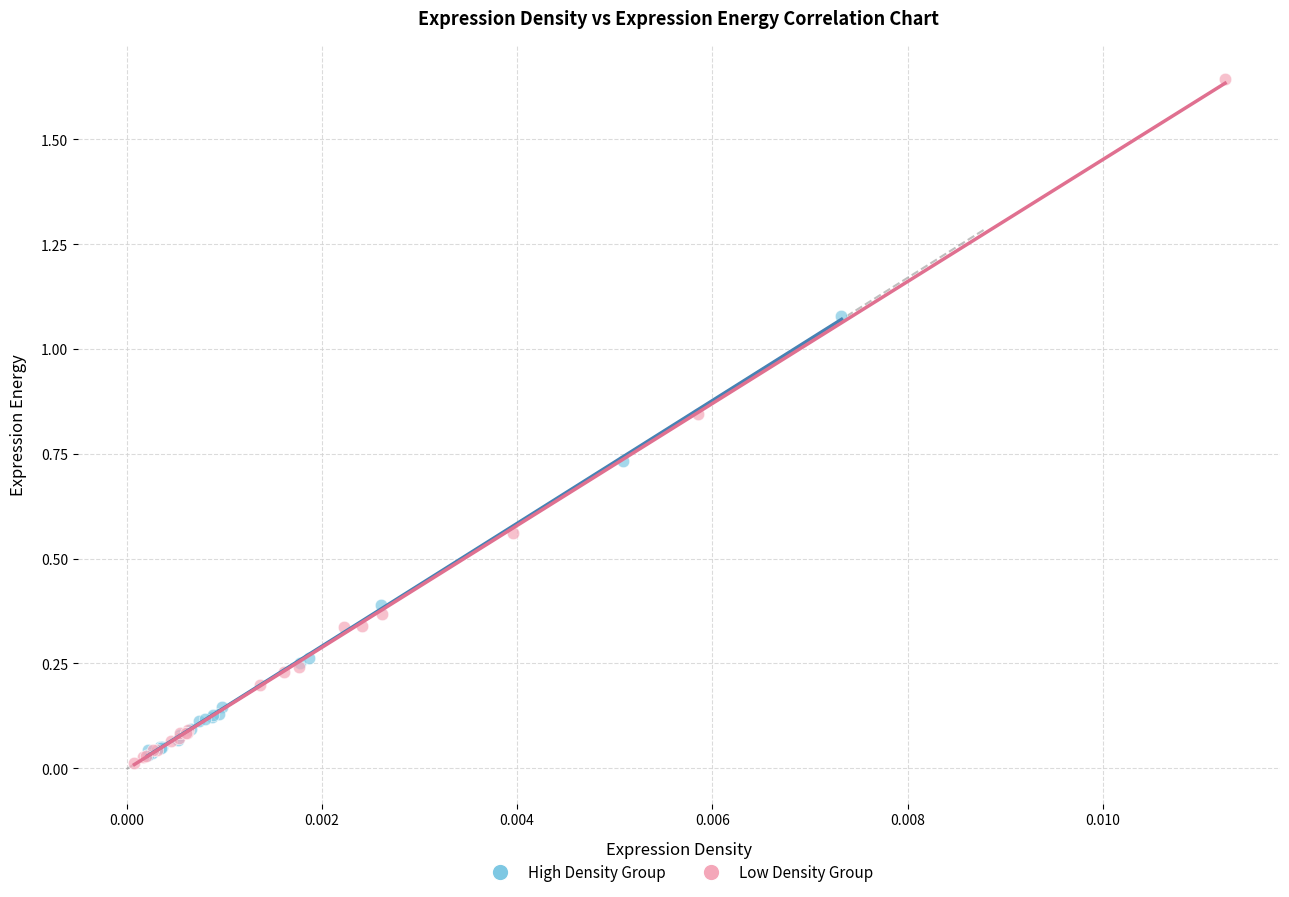

Which series reaches the maximum Y coordinate?

Low Density Group